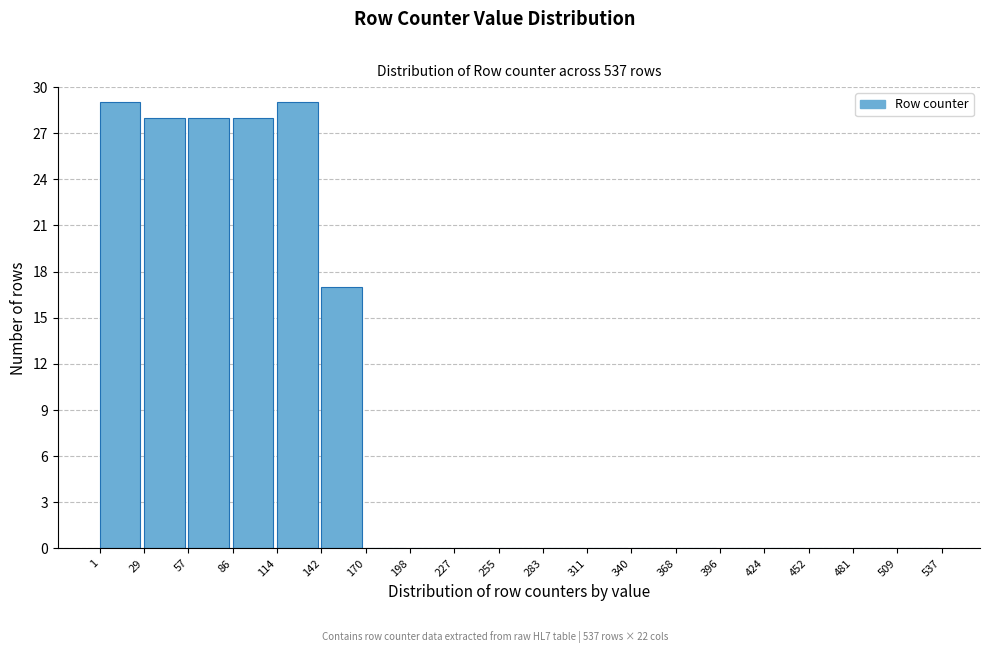

Reading left to right, list every bar in this chart as the range it spans on the x-axis followed by its height. The values are not printed on the chart, so give them approximately, as read against the axis.

1 to 29: 29
29 to 57: 28
57 to 86: 28
86 to 114: 28
114 to 142: 29
142 to 170: 17
170 to 198: 0
198 to 227: 0
227 to 255: 0
255 to 283: 0
283 to 311: 0
311 to 340: 0
340 to 368: 0
368 to 396: 0
396 to 424: 0
424 to 452: 0
452 to 481: 0
481 to 509: 0
509 to 537: 0